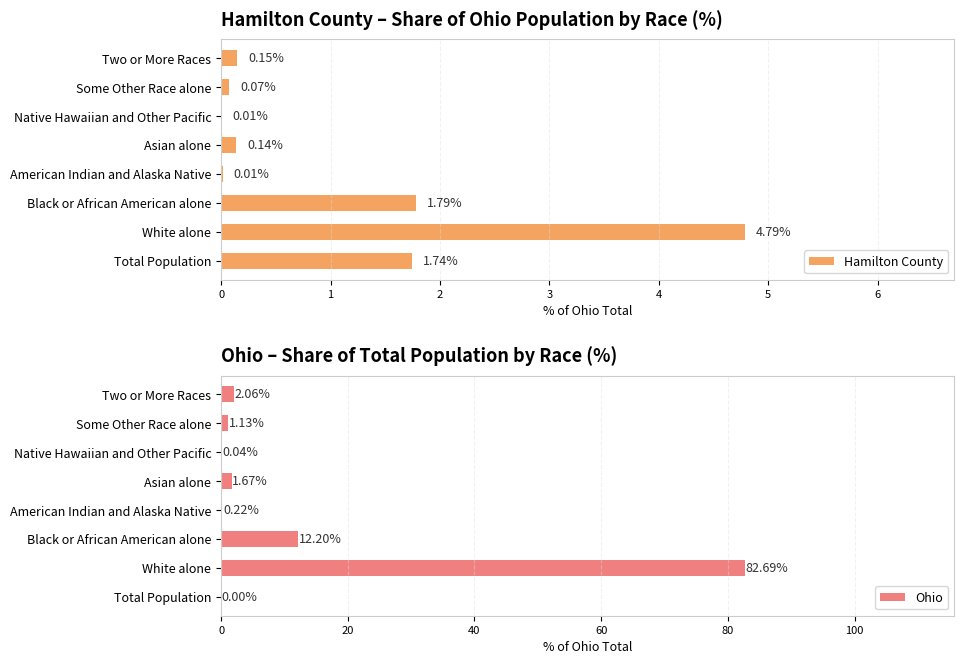

What is the sum of the Hamilton County values at Total Population and White alone?

6.5